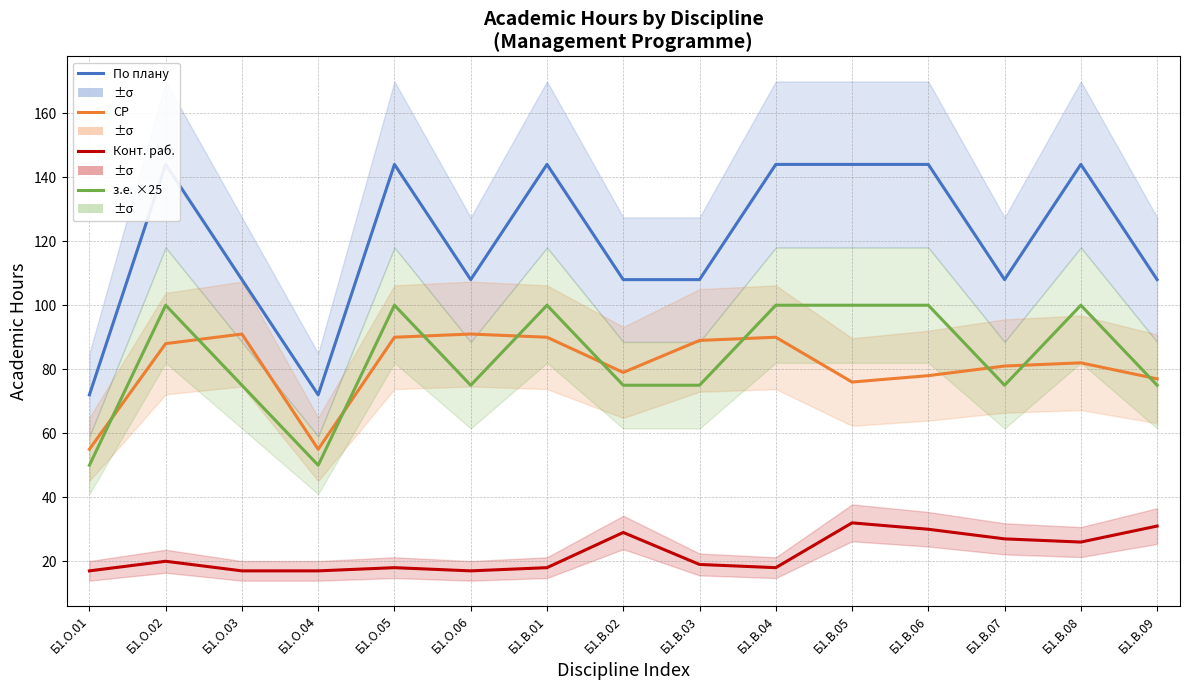

True or false: СР and Конт. раб. intersect in this chart.

False